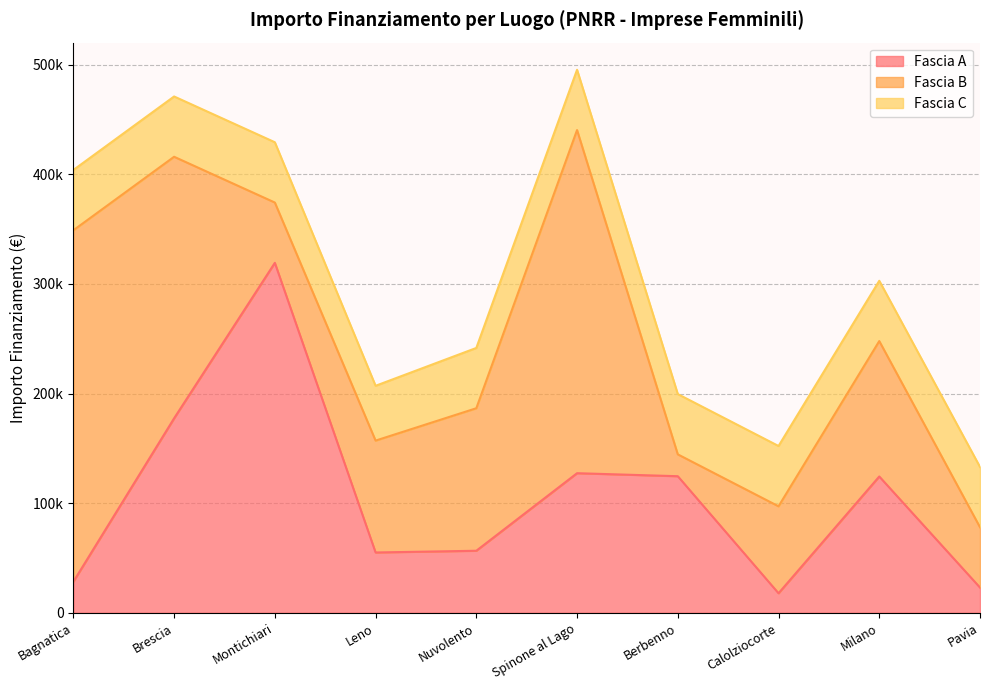

Where is the first local maximum for Fascia B?

Spinone al Lago